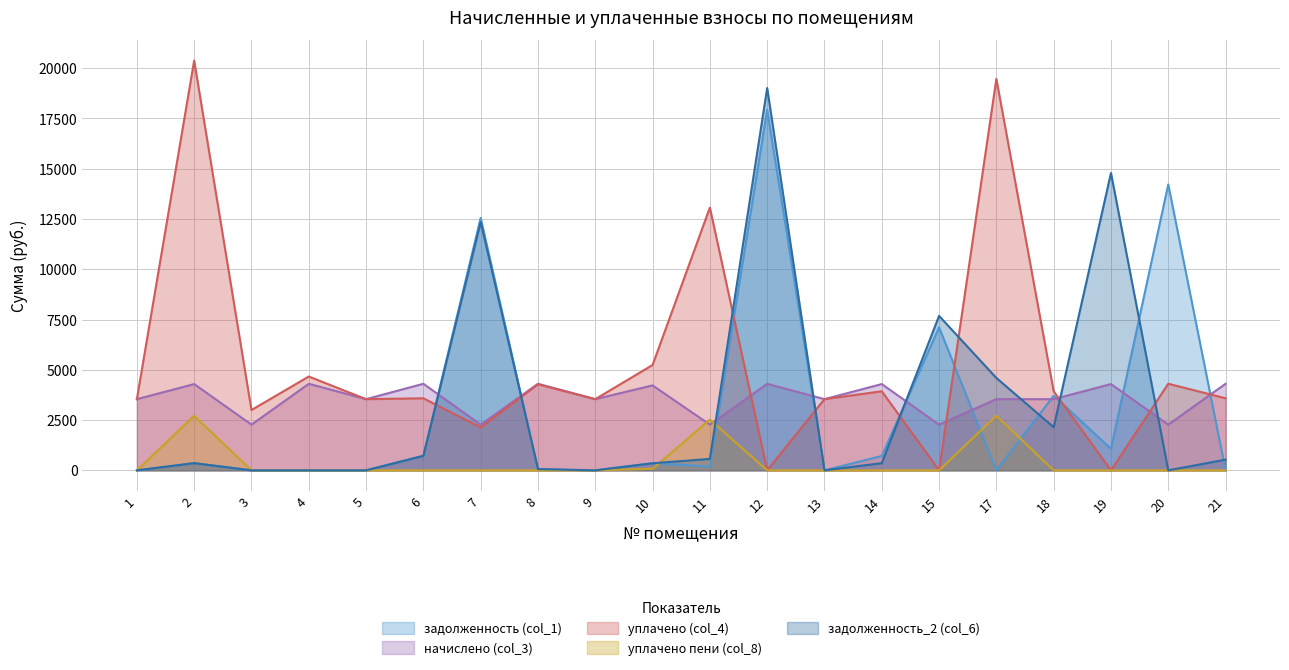

The value of задолженность (col_1) at 12 is 17937.5. True or false?

True